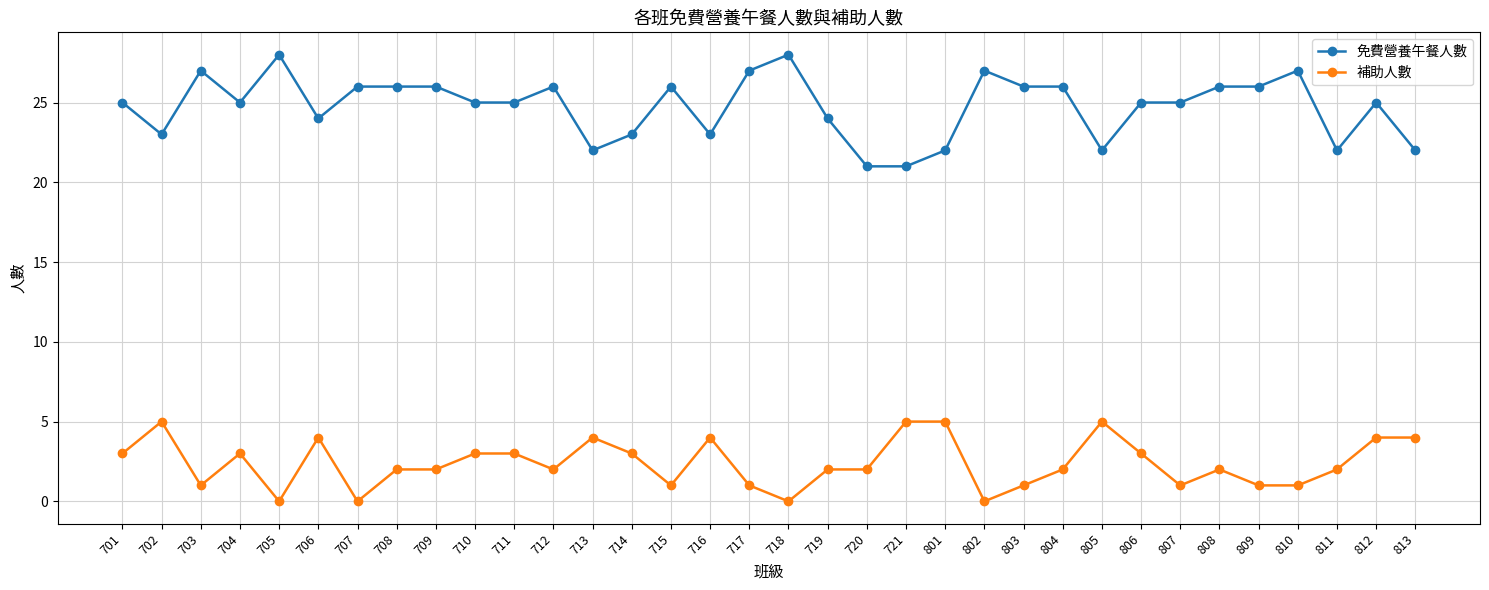

True or false: 補助人數 has more than 2 interior local peaks.

True